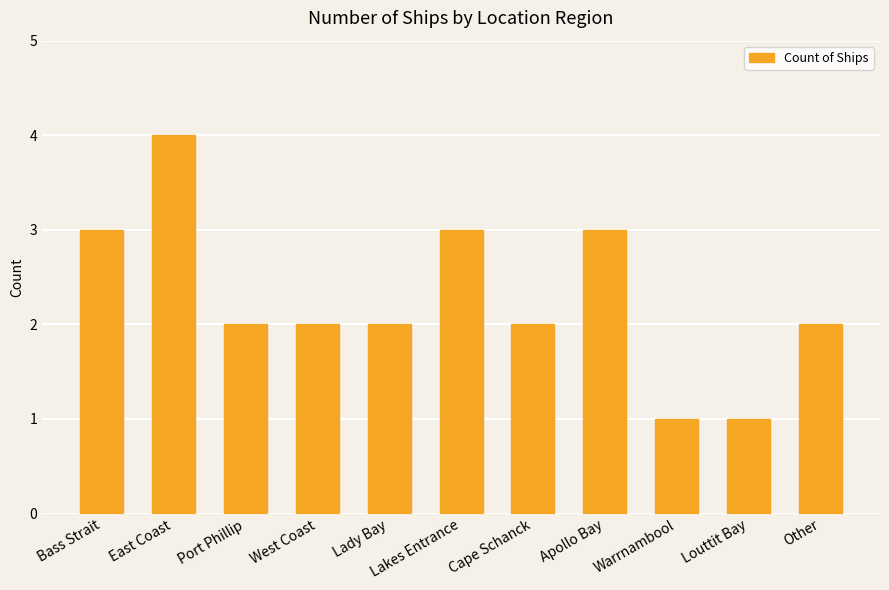

What is the minimum value shown in the chart?

1